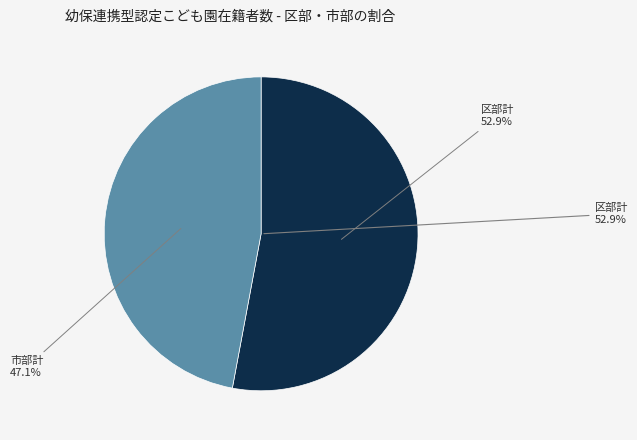

To the nearest percent, what percentage of the pie is 市部計?

47%